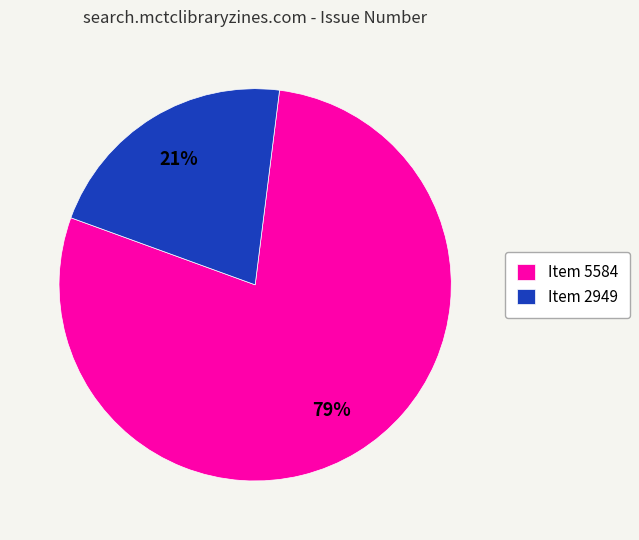

What percentage is the Item 2949 slice, to the nearest percent?

21%